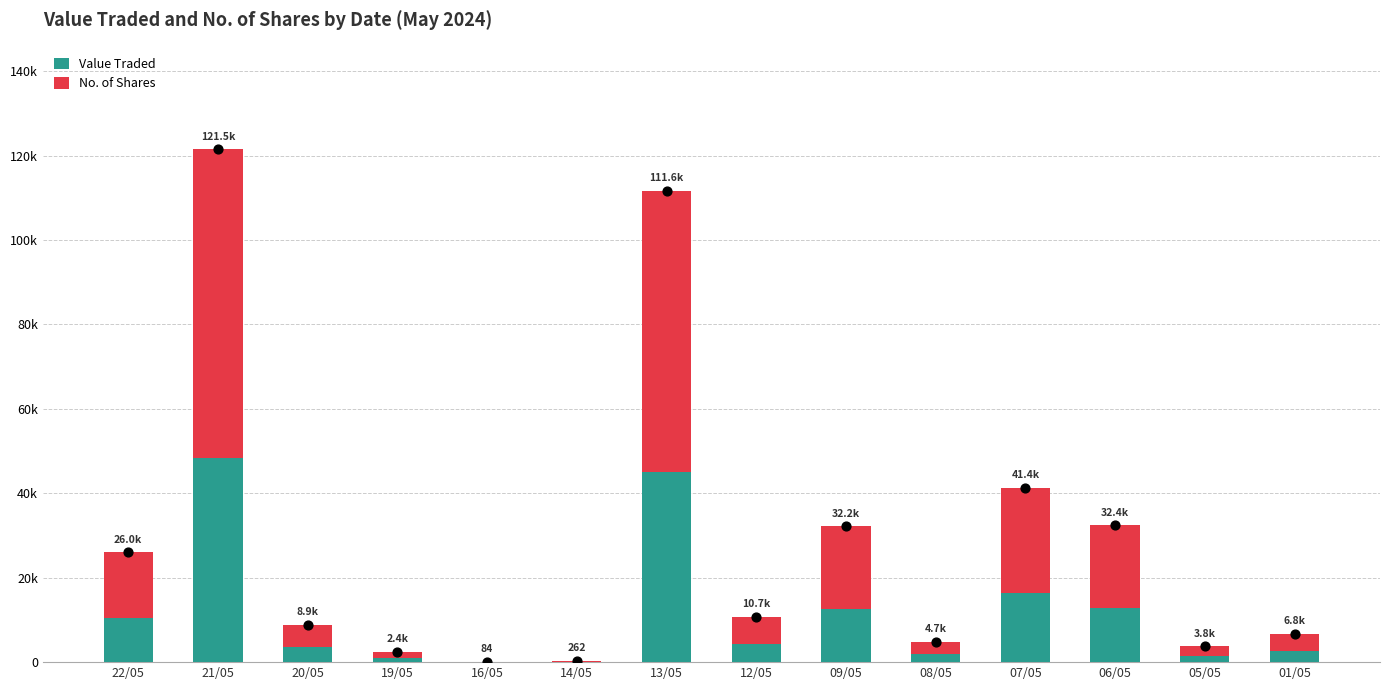

What is the total value across all series at 13/05?

111610